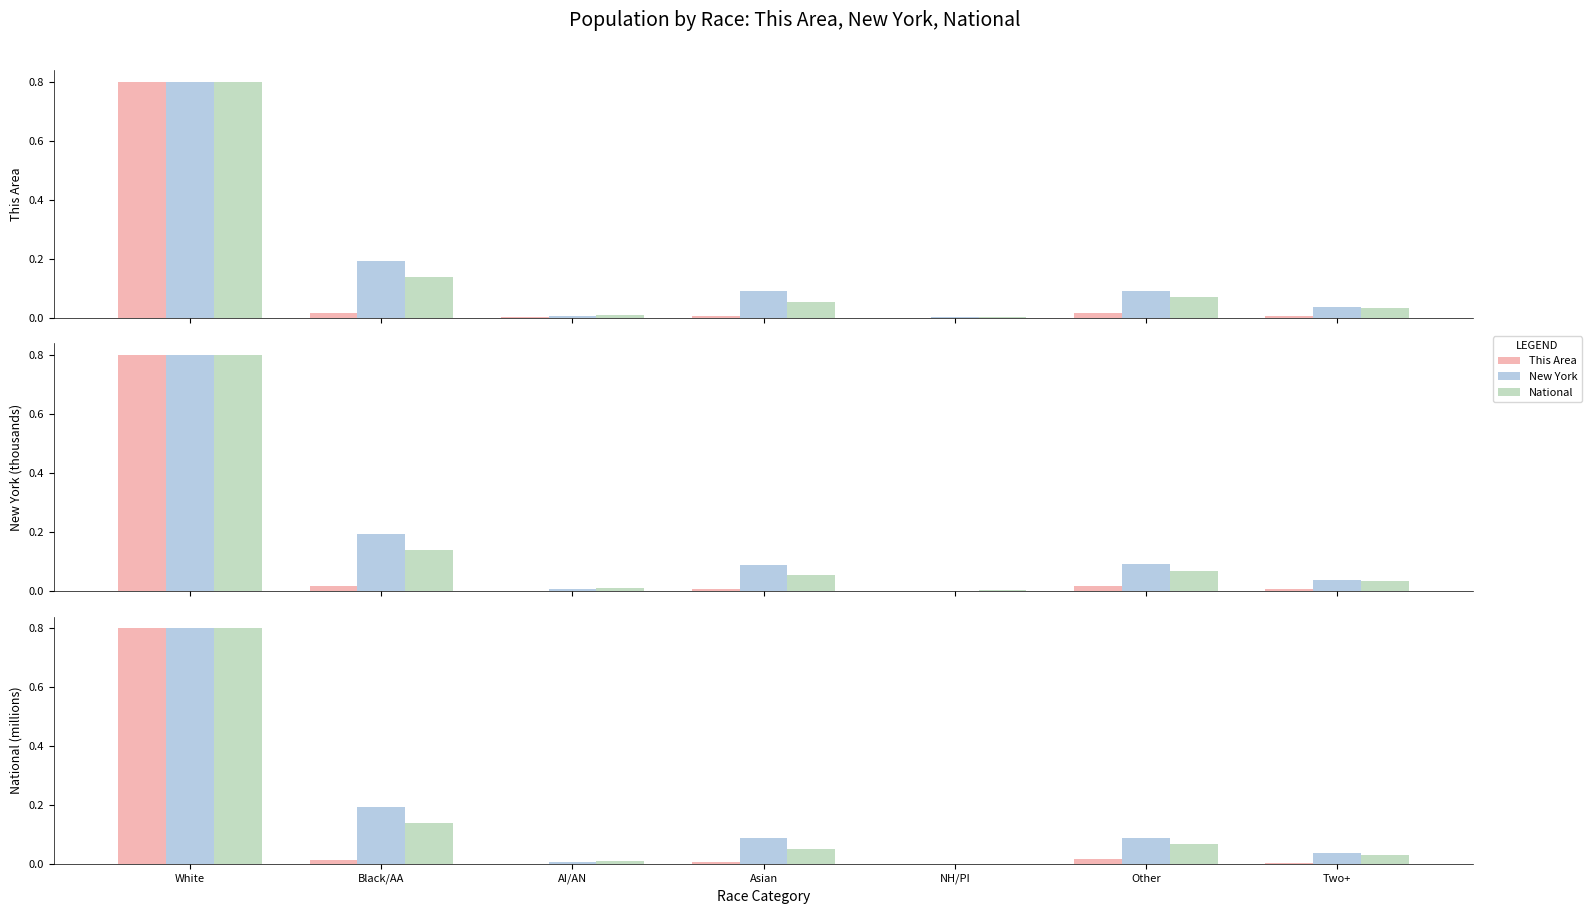

What is the label of the 1st bar from the left?

White